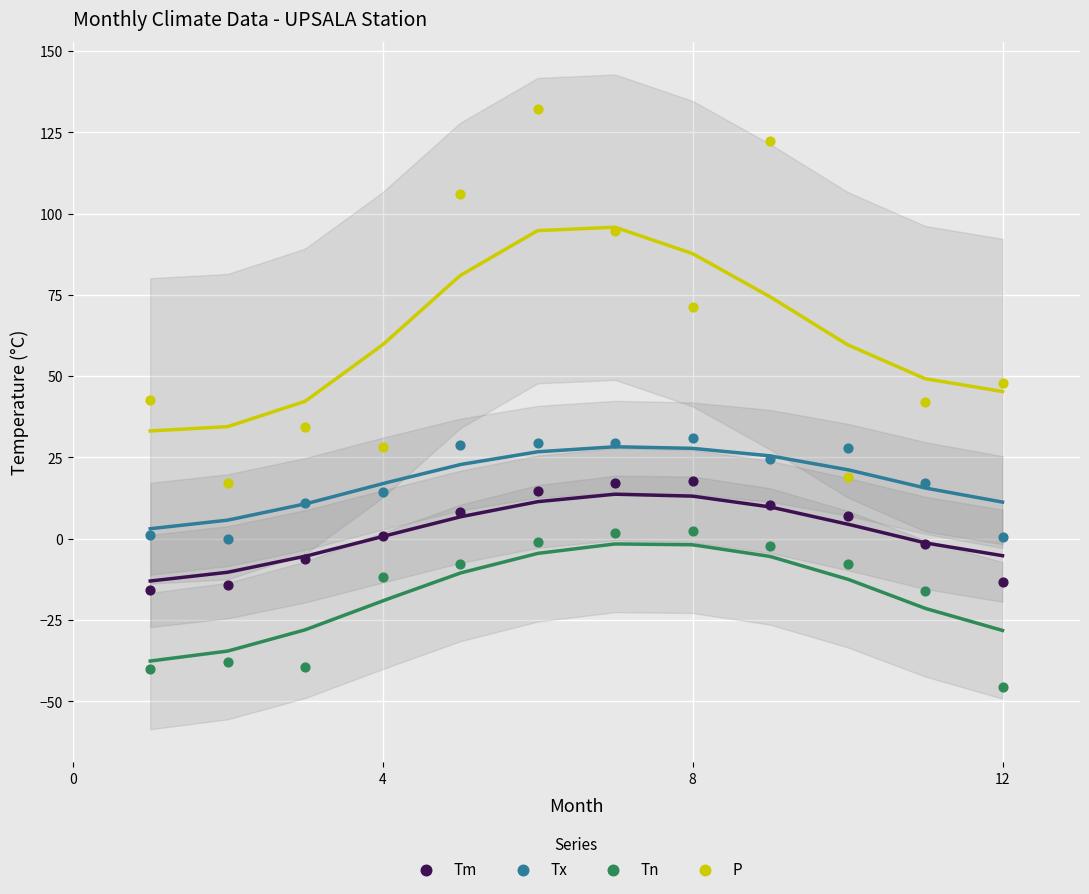

Which series reaches the maximum Y coordinate?

P